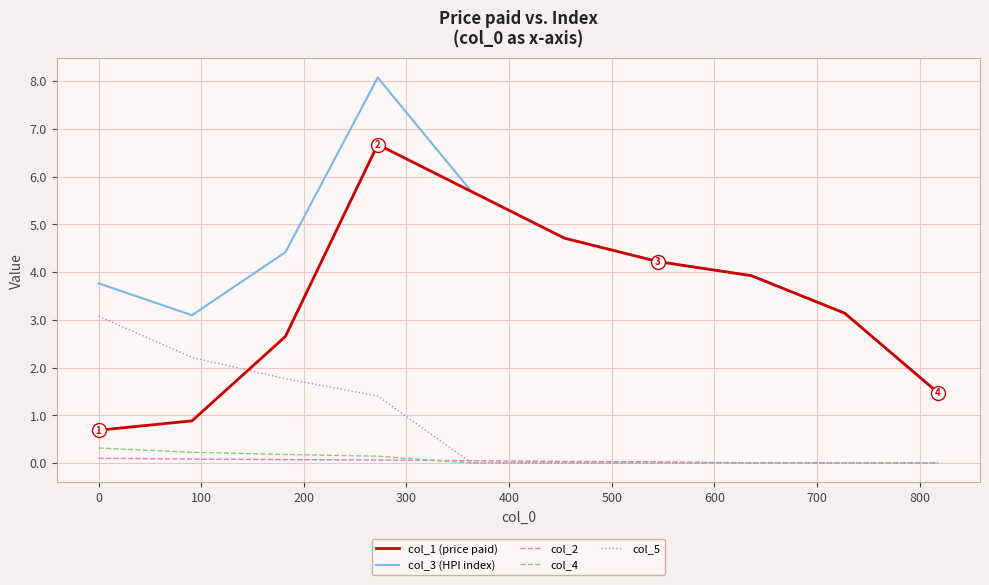

True or false: col_3 (HPI index) and col_4 intersect in this chart.

False